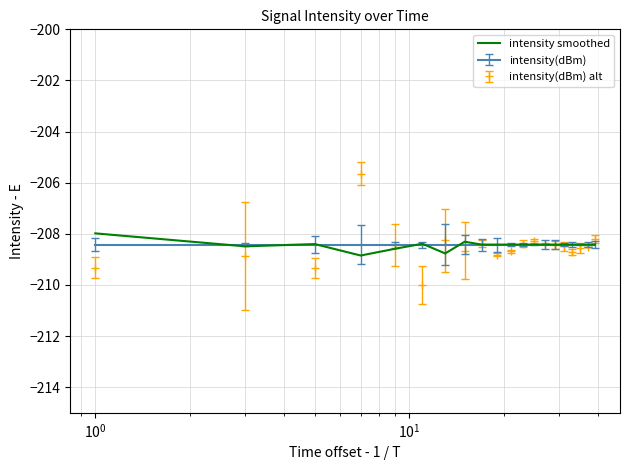

Which series has the largest range (max minus min)?

intensity(dBm) alt